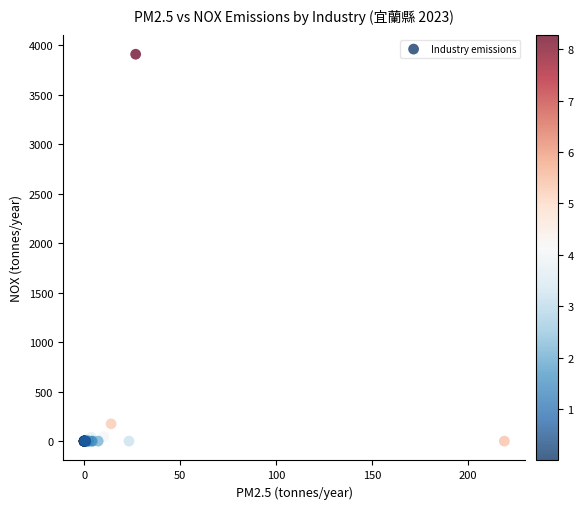

What Y value in the scatter plot is closest to 1954?

174.7